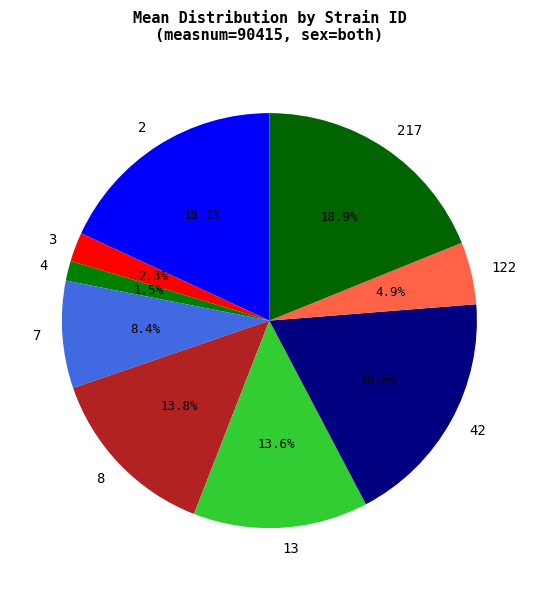

To the nearest percent, what is the difference between the largest and smallest slice percentages?

17%